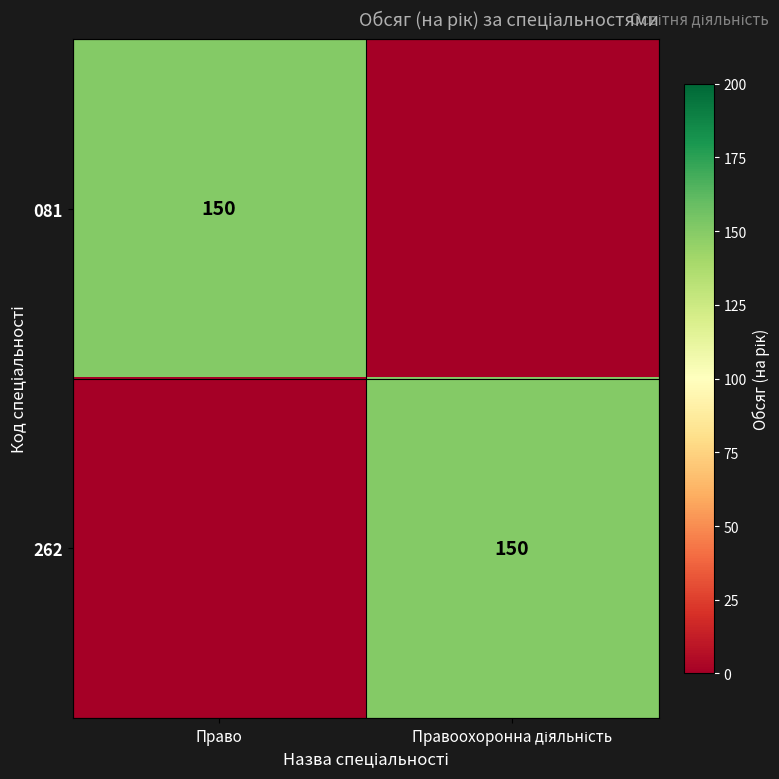

Is it true that 081 equals 150 at Право?

True